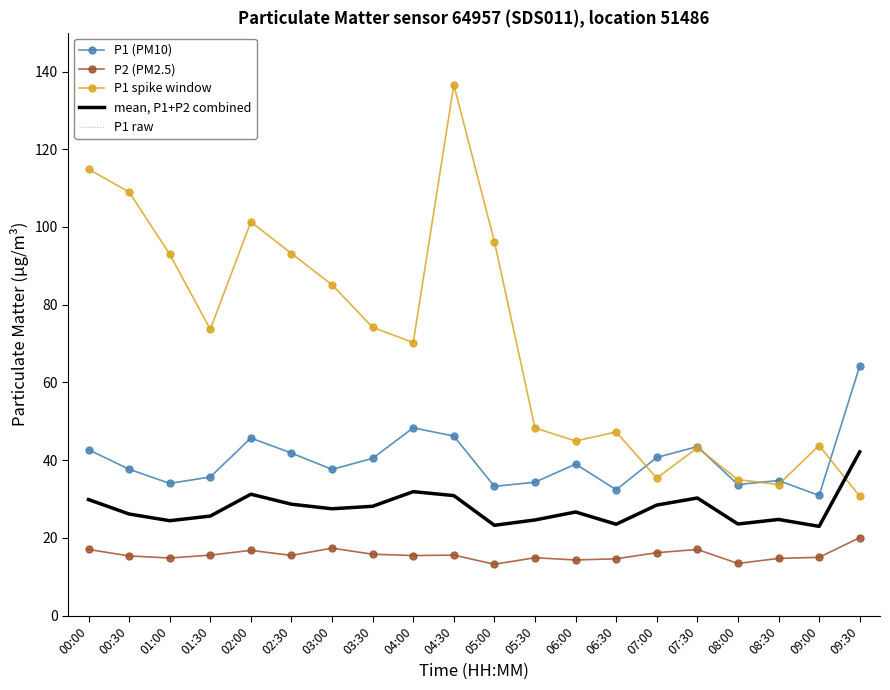

Read the mean, P1+P2 combined value at 04:00.

31.9